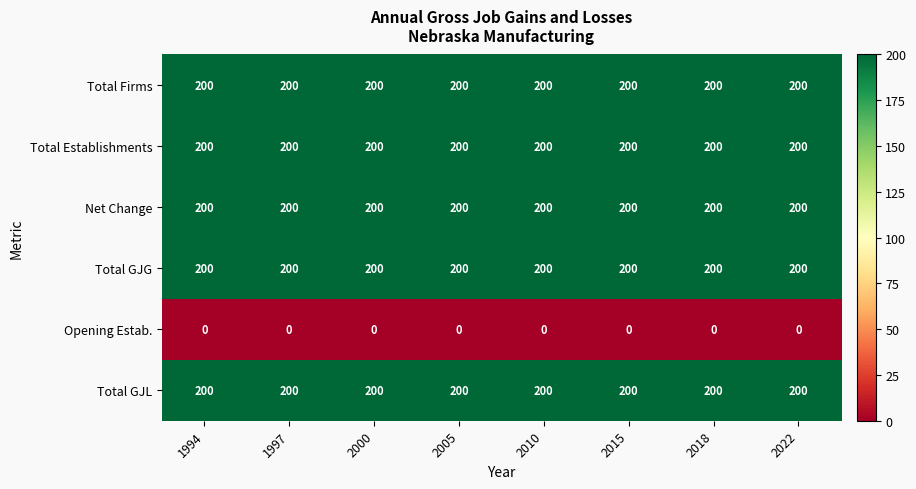

What is the difference between the highest and lowest values at 2022?

200